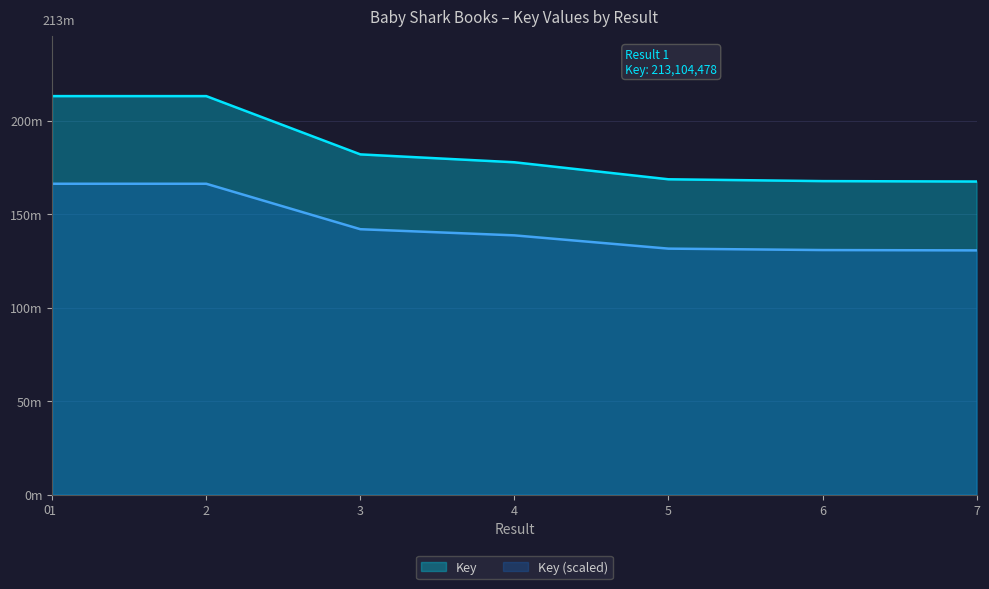

What is the change in value from 1 to 5?

-44490195